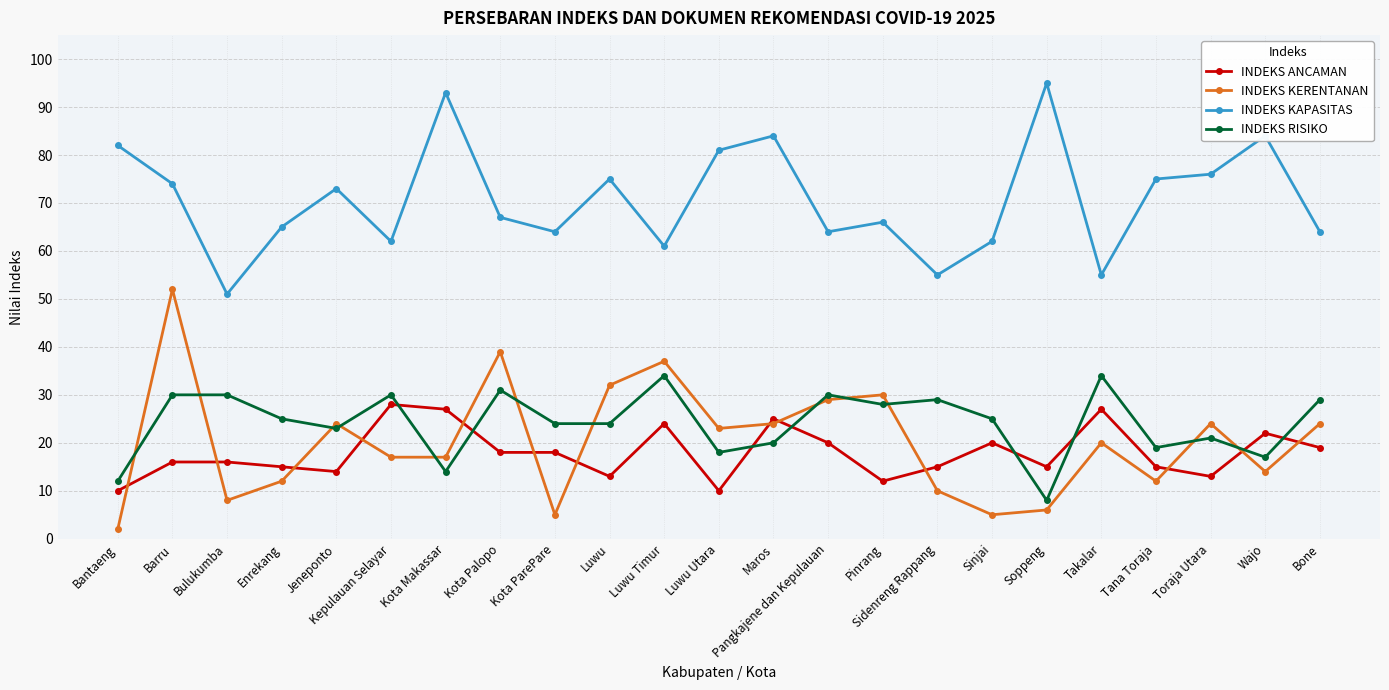

Which label corresponds to the smallest value in the chart?

Bantaeng